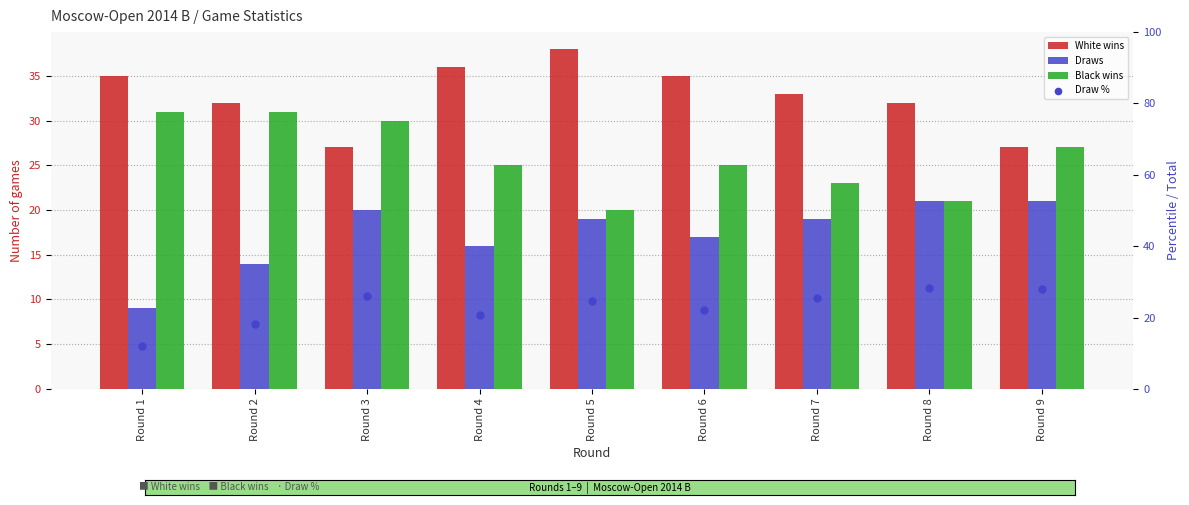

Is the value of Draw % at Round 7 greater than the value of Black wins at Round 3?

No